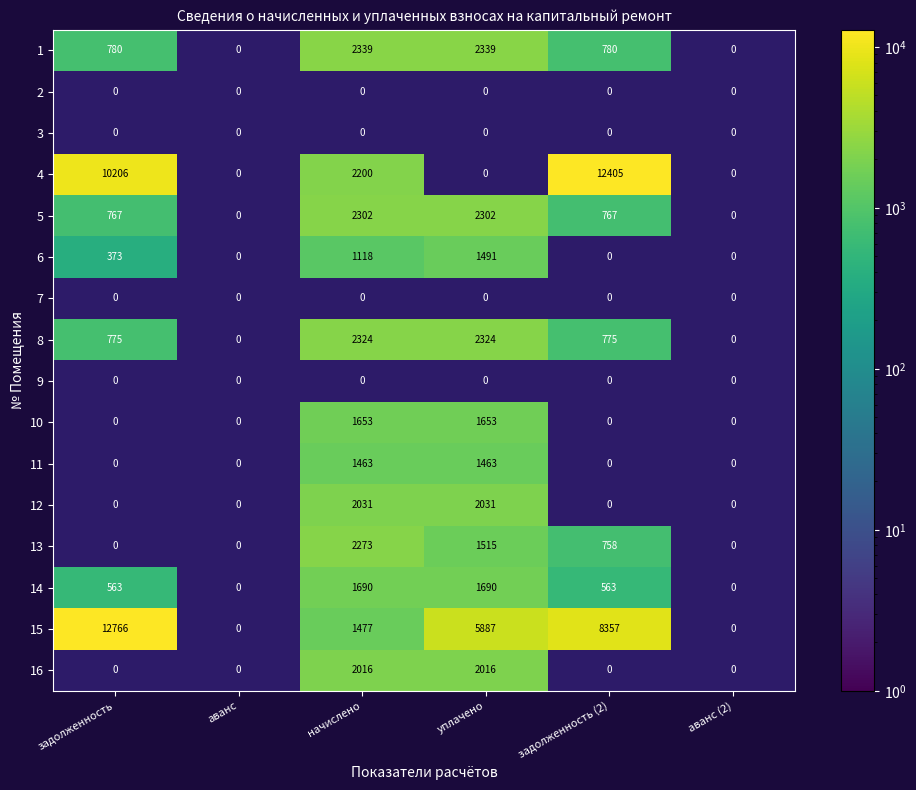

True or false: 4 has a value of 16665 at задолженность (2).

False